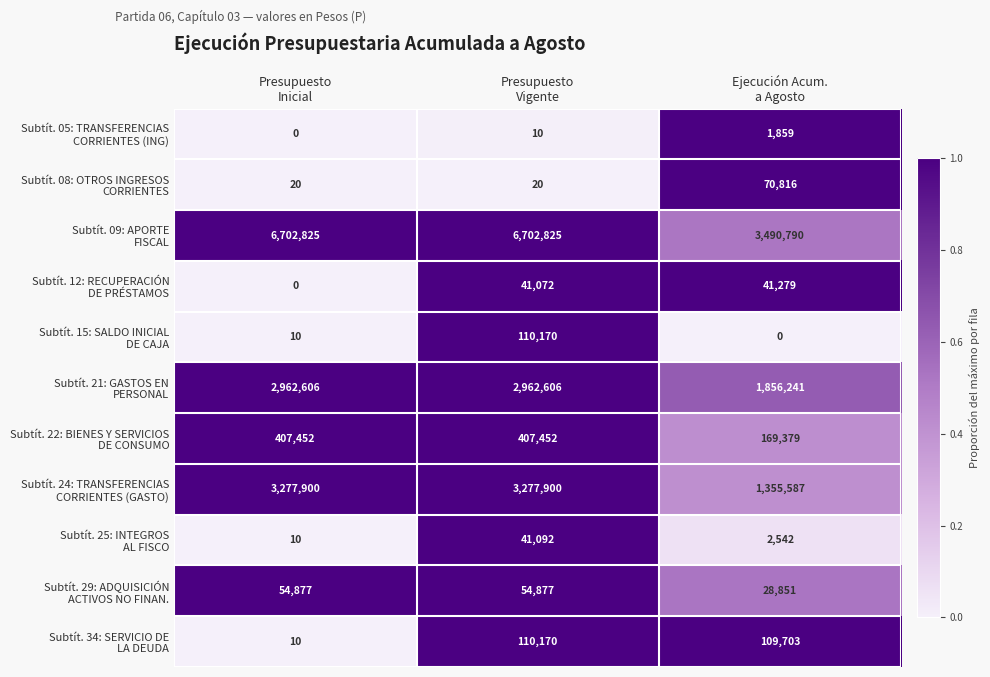

What is the maximum value shown in the chart?

6702825